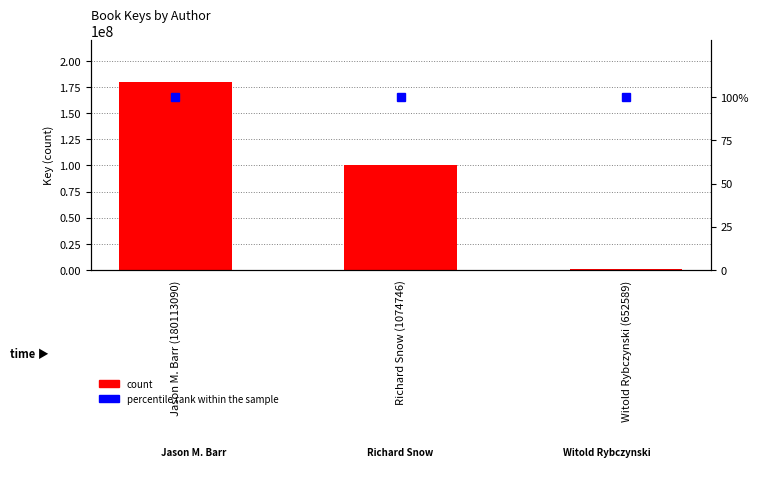

Reading left to right, what are all the values shown in this chart?

count: 180113412	100874296	652586
percentile rank within the sample: 100	100	100